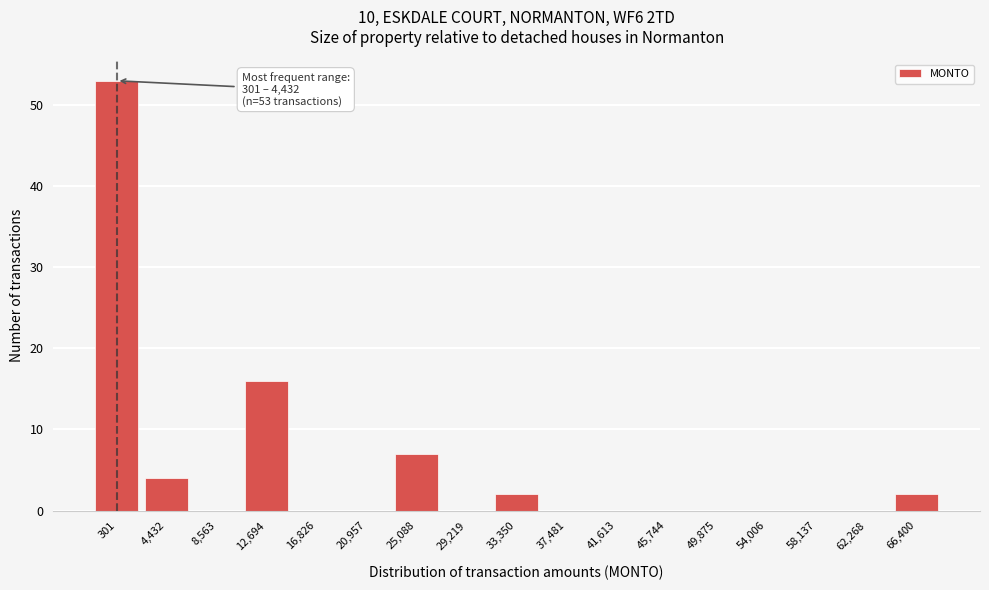

Reading left to right, what are all the values shown in this chart?

301=53	4,432=4	8,563=0	12,694=16	16,826=0	20,957=0	25,088=7	29,219=0	33,350=2	37,481=0	41,613=0	45,744=0	49,875=0	54,006=0	58,137=0	62,268=0	66,400=2